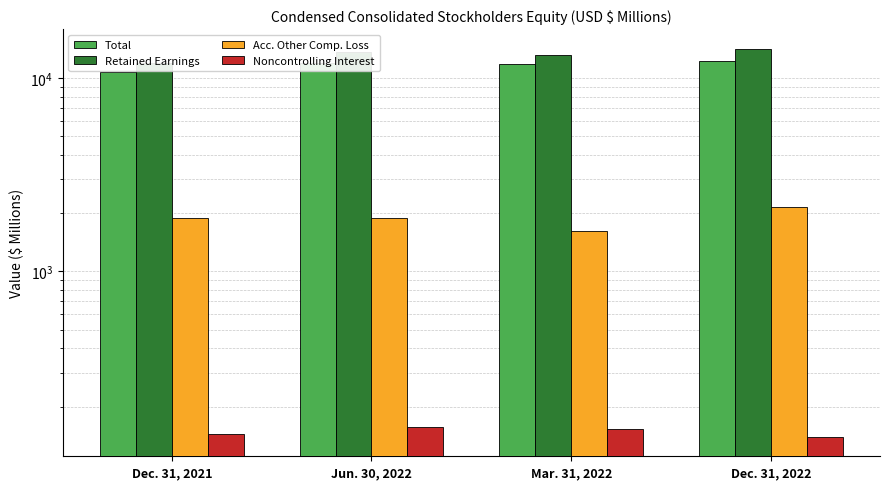

What is the label of the 3rd bar from the left?

Mar. 31, 2022